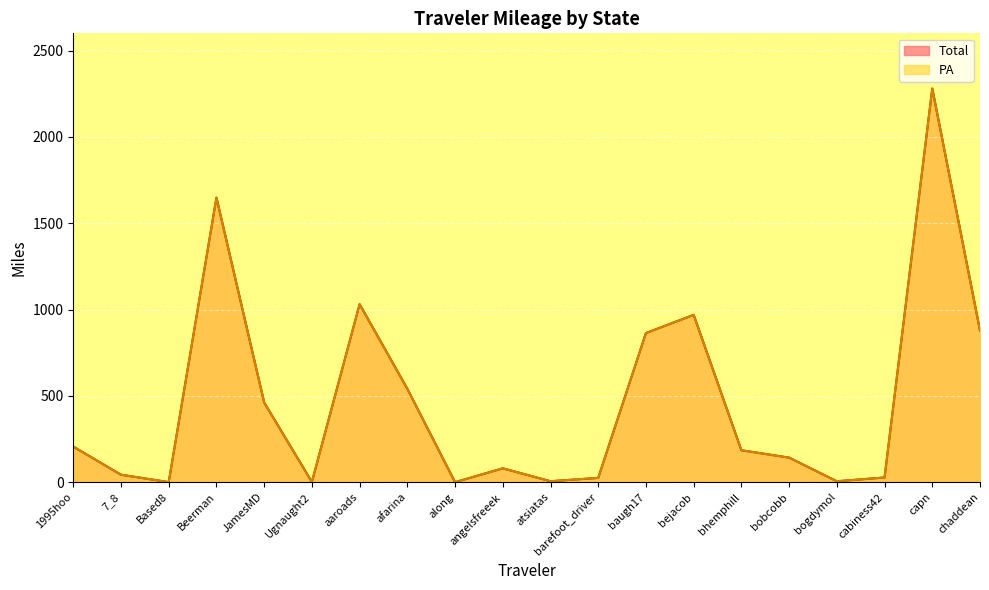

What is the approximate value of Total at bobcobb?

142.2